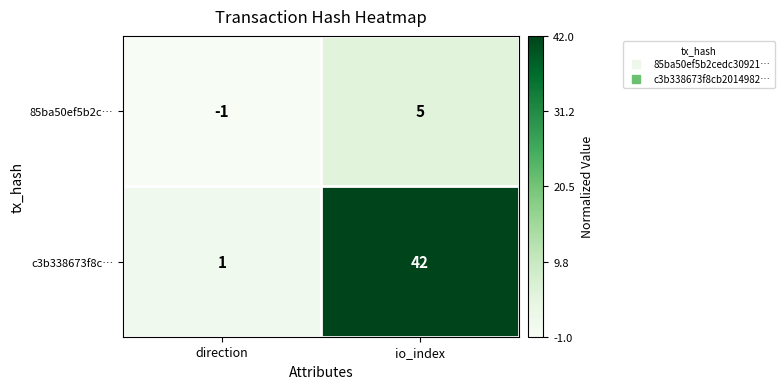

Which label corresponds to the smallest value in the chart?

direction